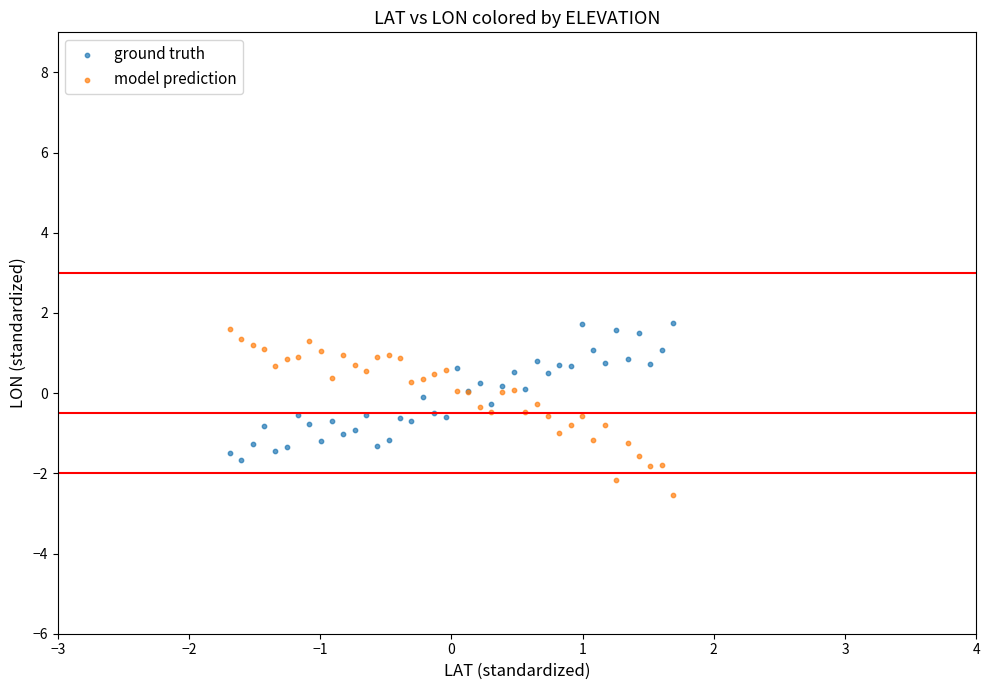

What is the X range (max minus min) for the scatter plot?

3.4